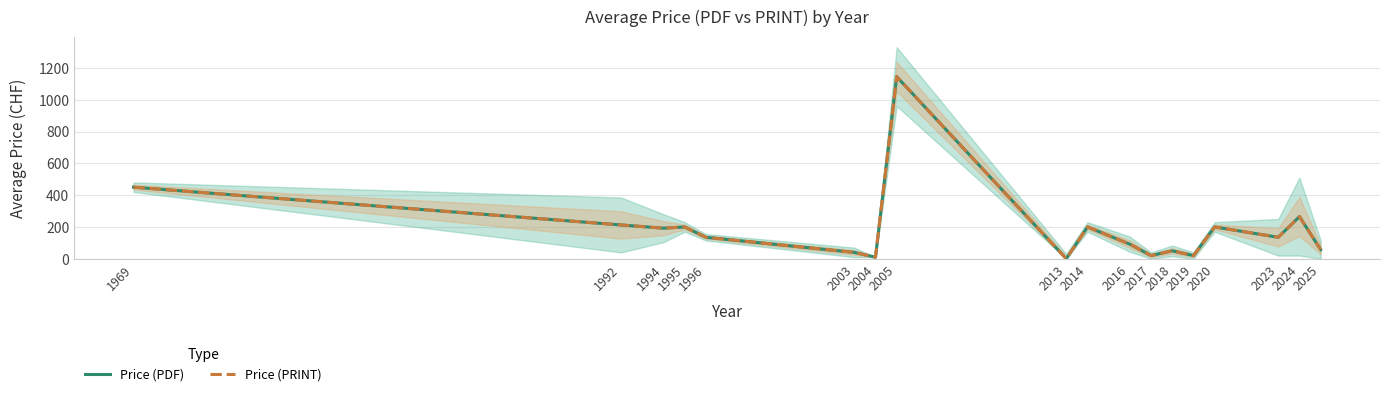

What is the average value of the Price (PRINT) series?

190.2